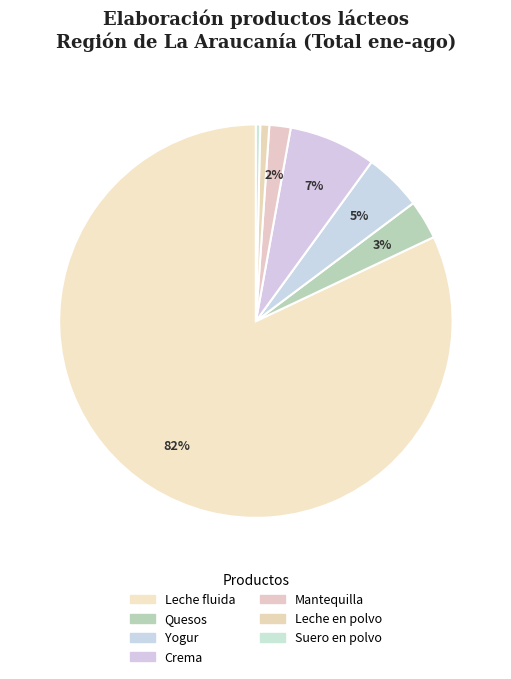

How many segments does this pie chart have?

7